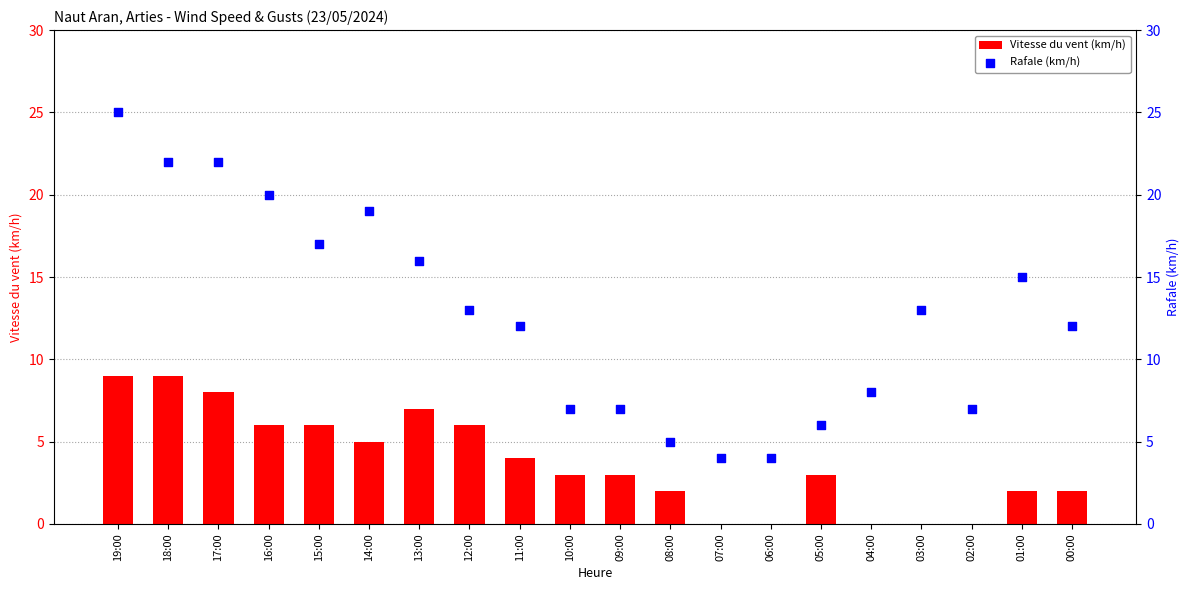

What is the total value across all series at 17:00?

30